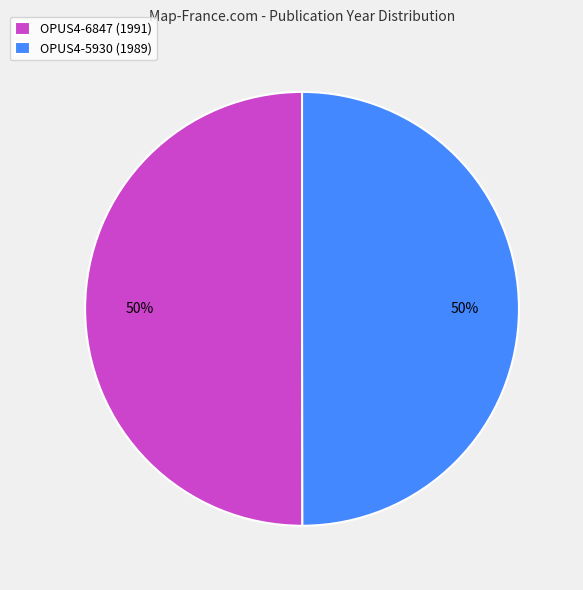

To the nearest percent, what percentage of the pie is OPUS4-6847 (1991)?

50%